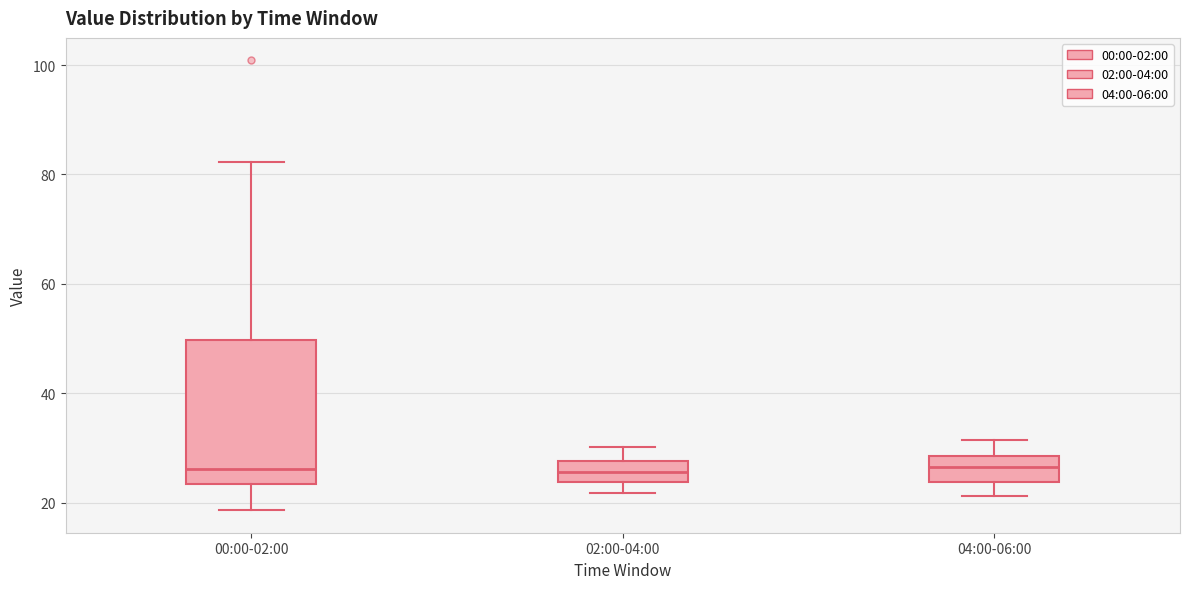

Reading left to right, transcribe this box plot: for each box, give where its median line is, the range the box spans, and where its two whiskers end, as read against the y-axis. The values are not printed on the chart, so give them approximately, as read against the axis.

00:00-02:00: median 26, box 24 to 50, whiskers 18 to 82
02:00-04:00: median 26, box 24 to 28, whiskers 22 to 30
04:00-06:00: median 26, box 24 to 28, whiskers 22 to 32